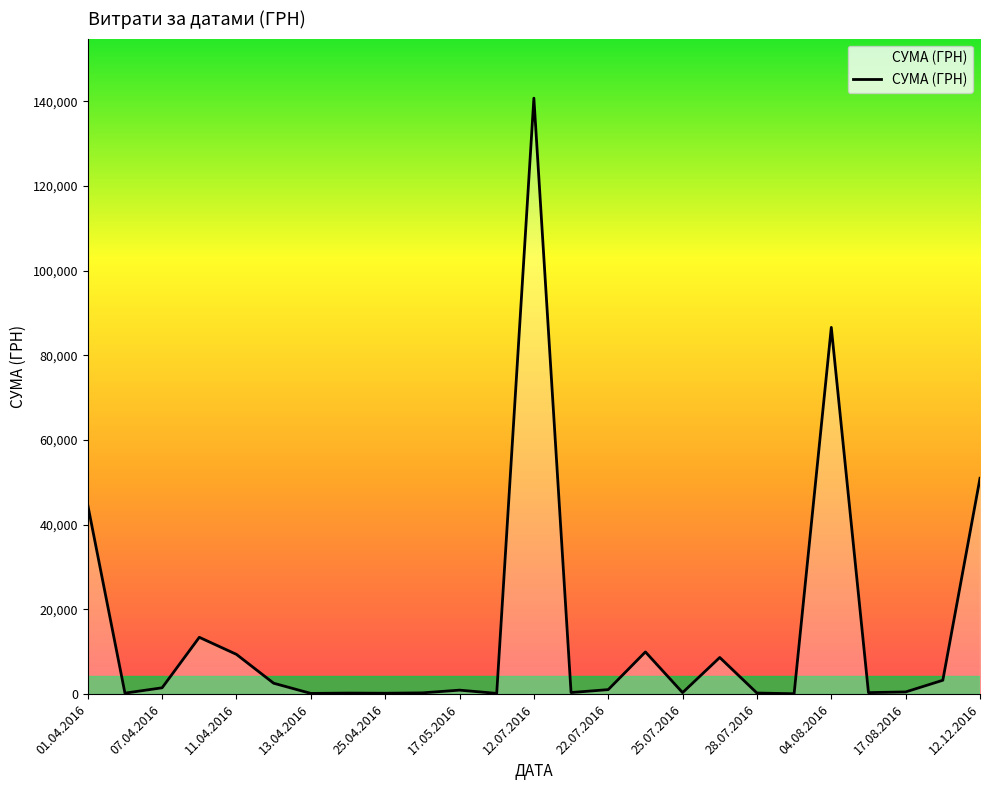

At which category does the chart reach its peak across all series?

12.07.2016